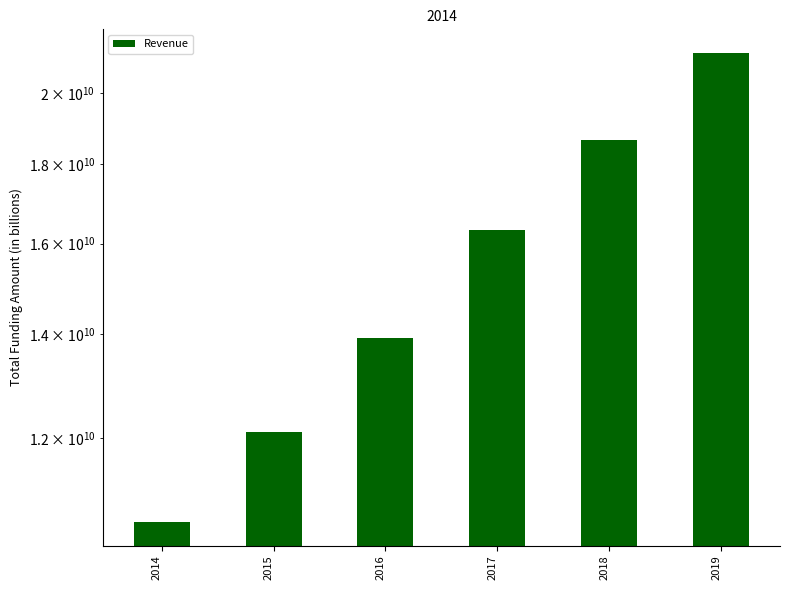

What is the sum of the values at 2016 and 2018?

32581062000